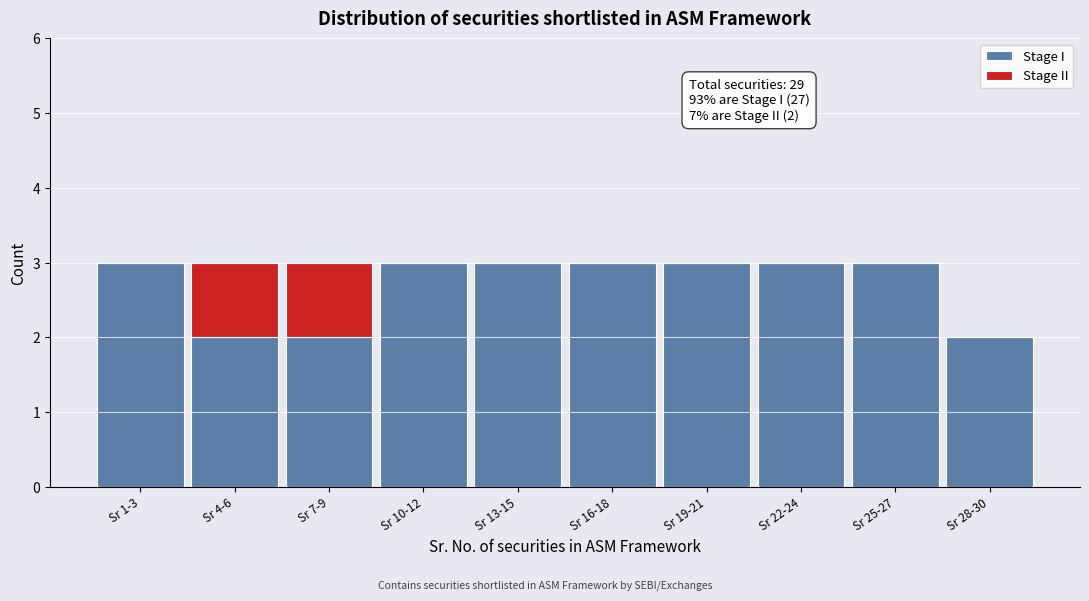

Reading left to right, what are the values for Stage I?

Sr 1-3=3	Sr 4-6=2	Sr 7-9=2	Sr 10-12=3	Sr 13-15=3	Sr 16-18=3	Sr 19-21=3	Sr 22-24=3	Sr 25-27=3	Sr 28-30=2